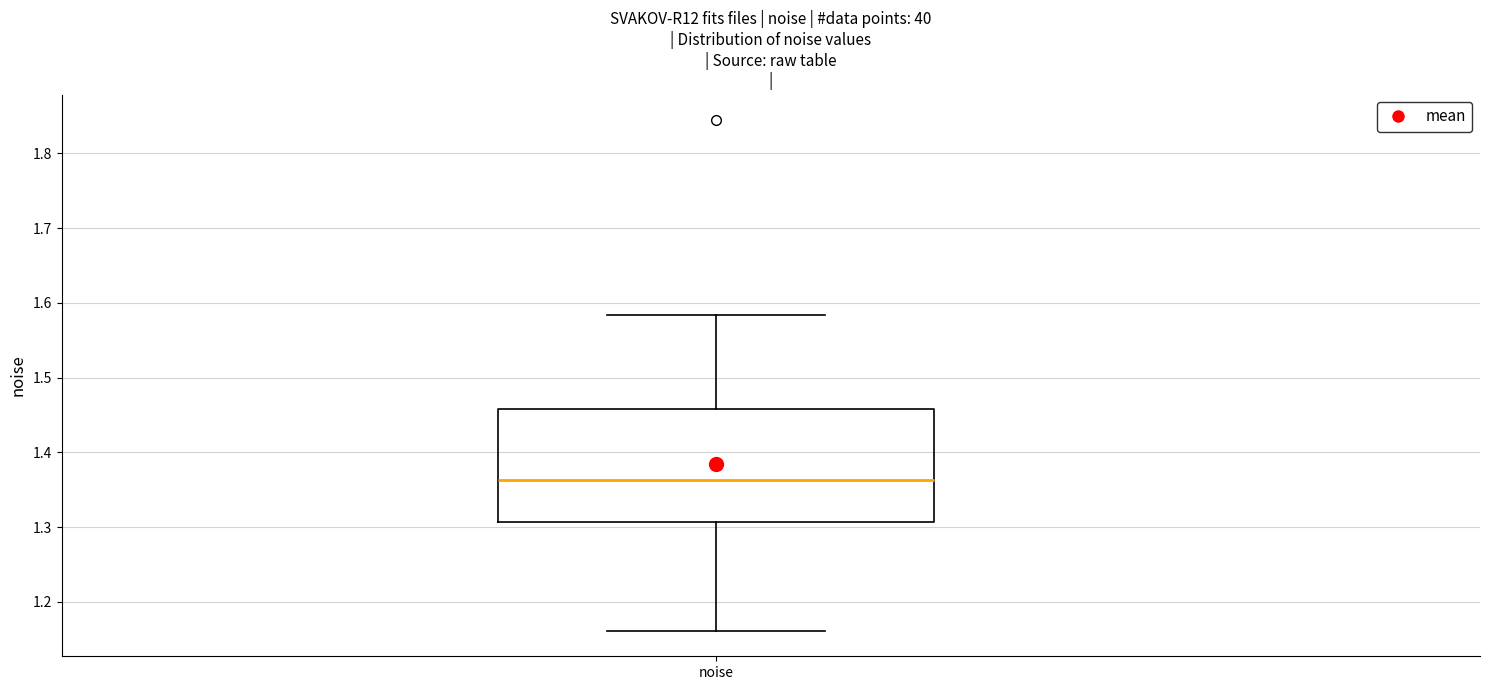

Where does the upper whisker of the box for noise end on the y-axis? The values are not printed on the chart, so give them approximately, as read against the axis.

1.58